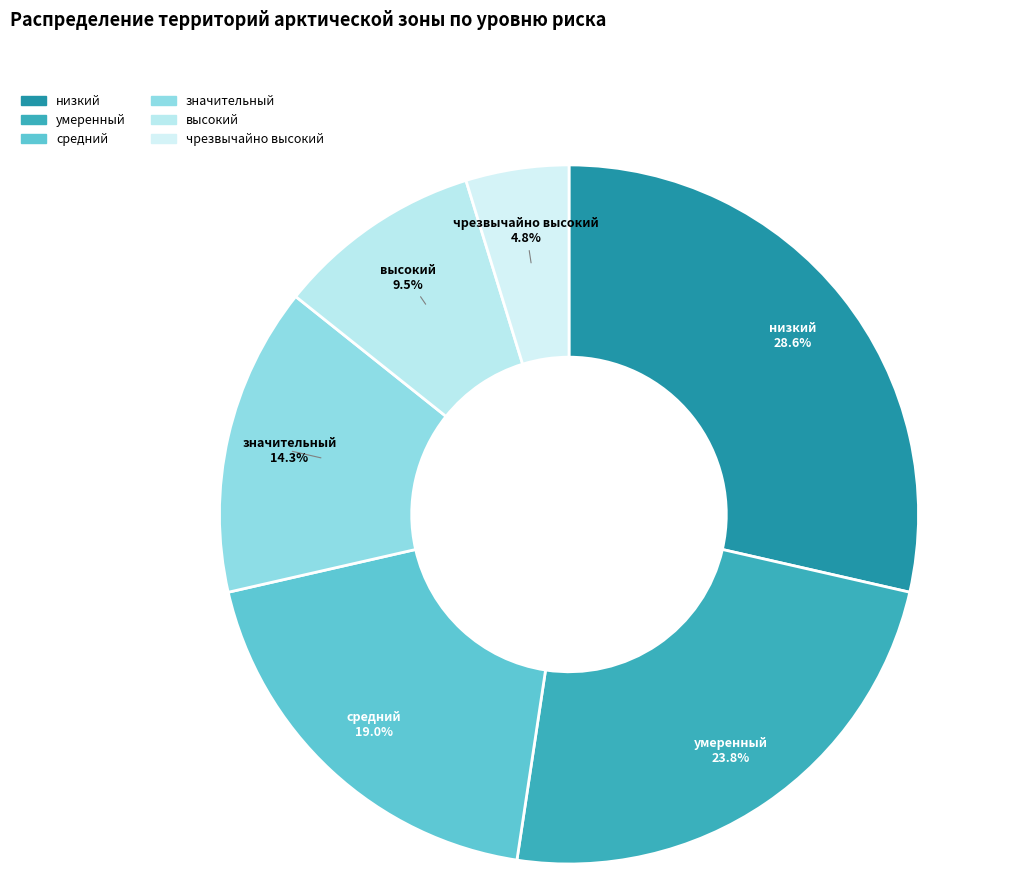

How much of the chart is everything except умеренный?

76.2%